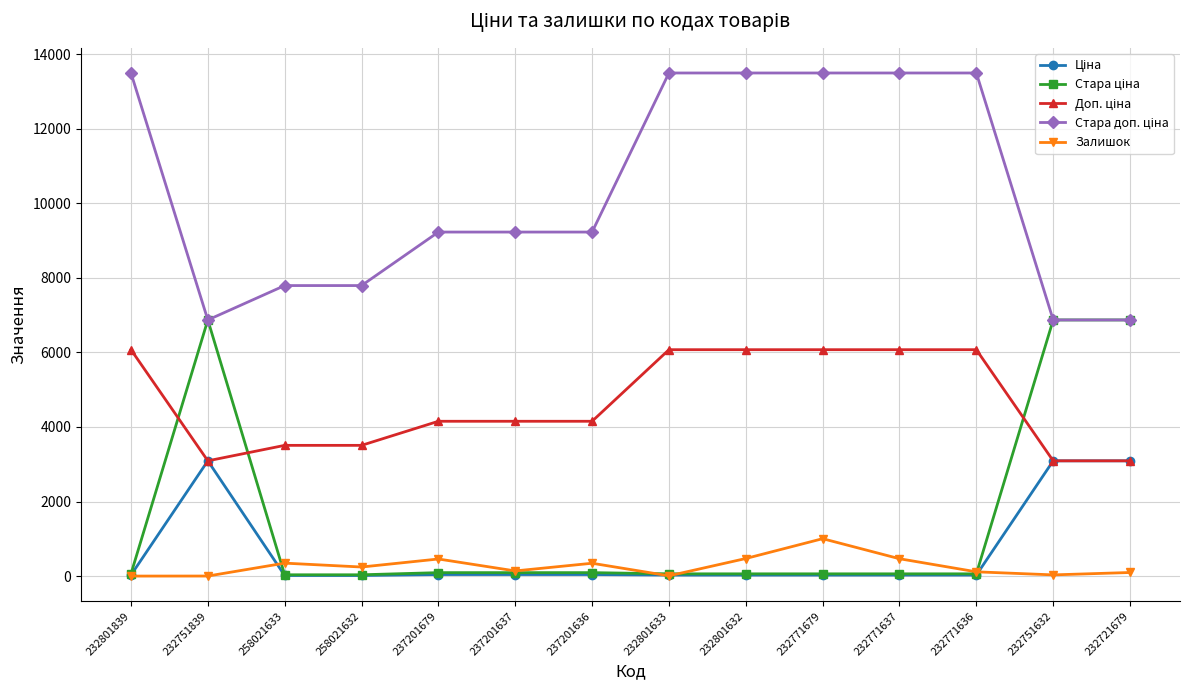

At how many categories does at least one series exceed 5707?

14